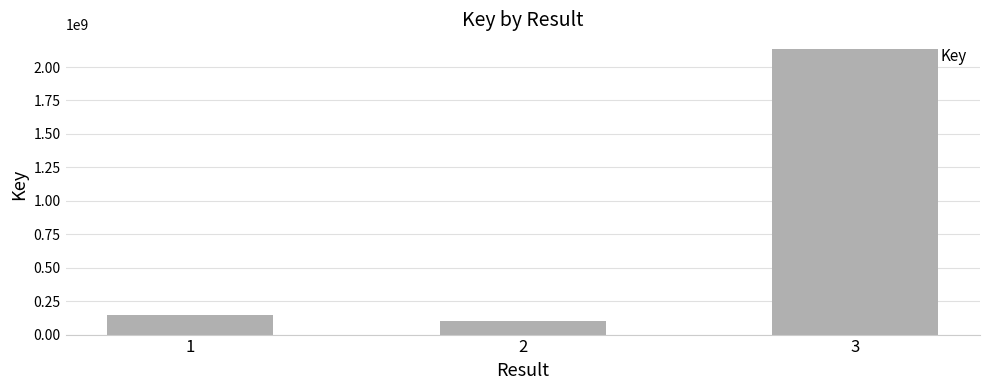

The value at 1 is 143996638. True or false?

True